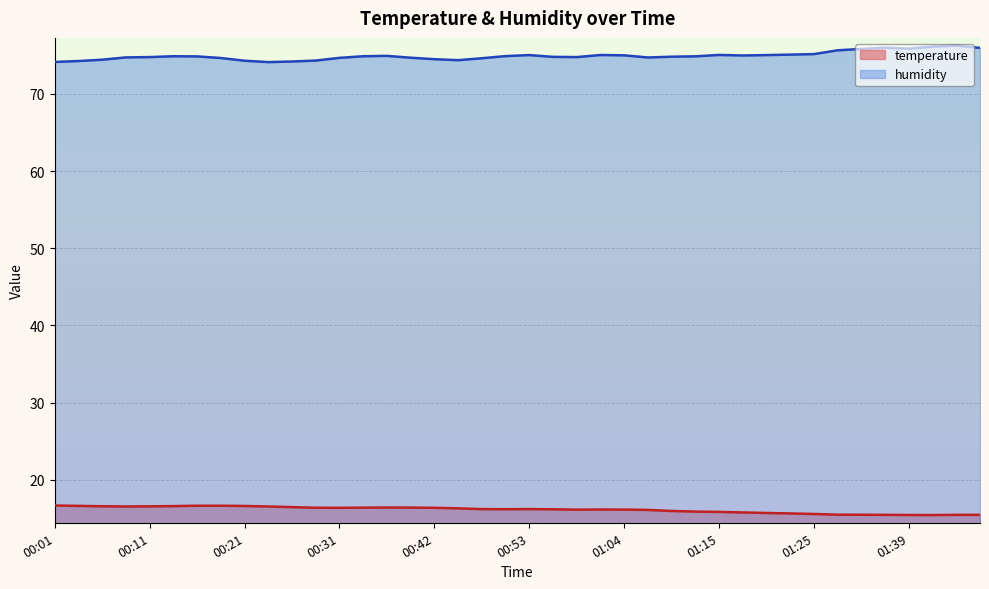

Rank the series at 00:44 from lowest to highest value.

temperature, humidity